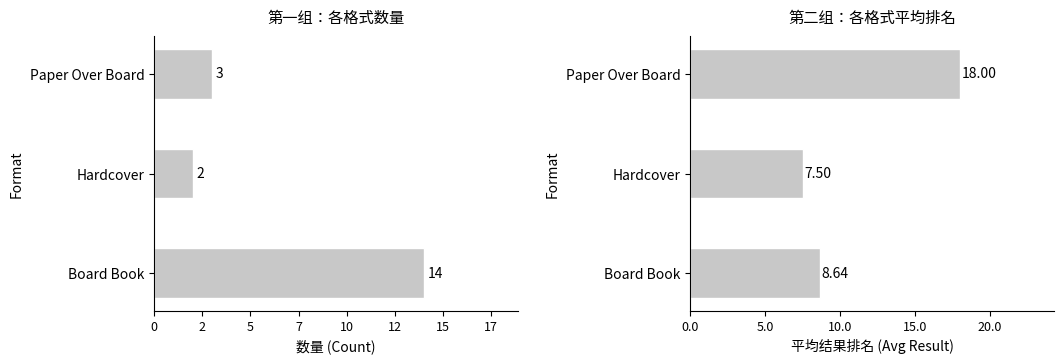

Is the value of Count at Paper Over Board greater than the value of Avg Result Rank at Paper Over Board?

No